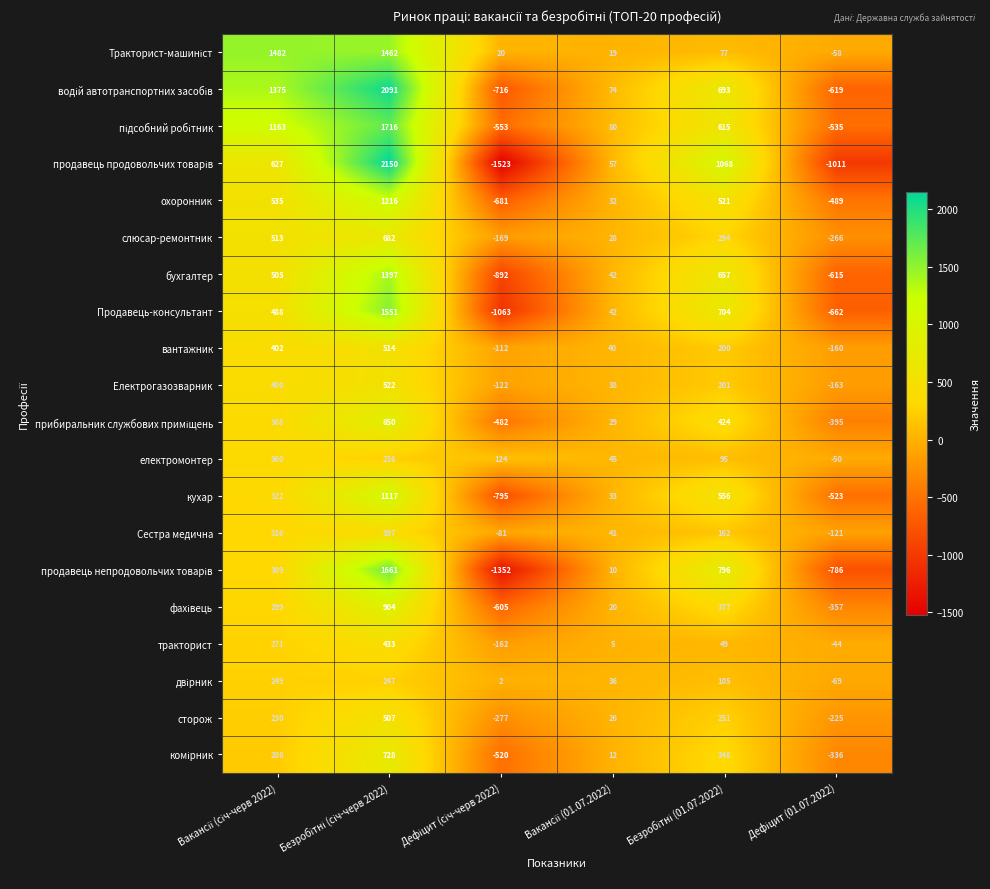

What is the minimum value shown in the chart?

-1523